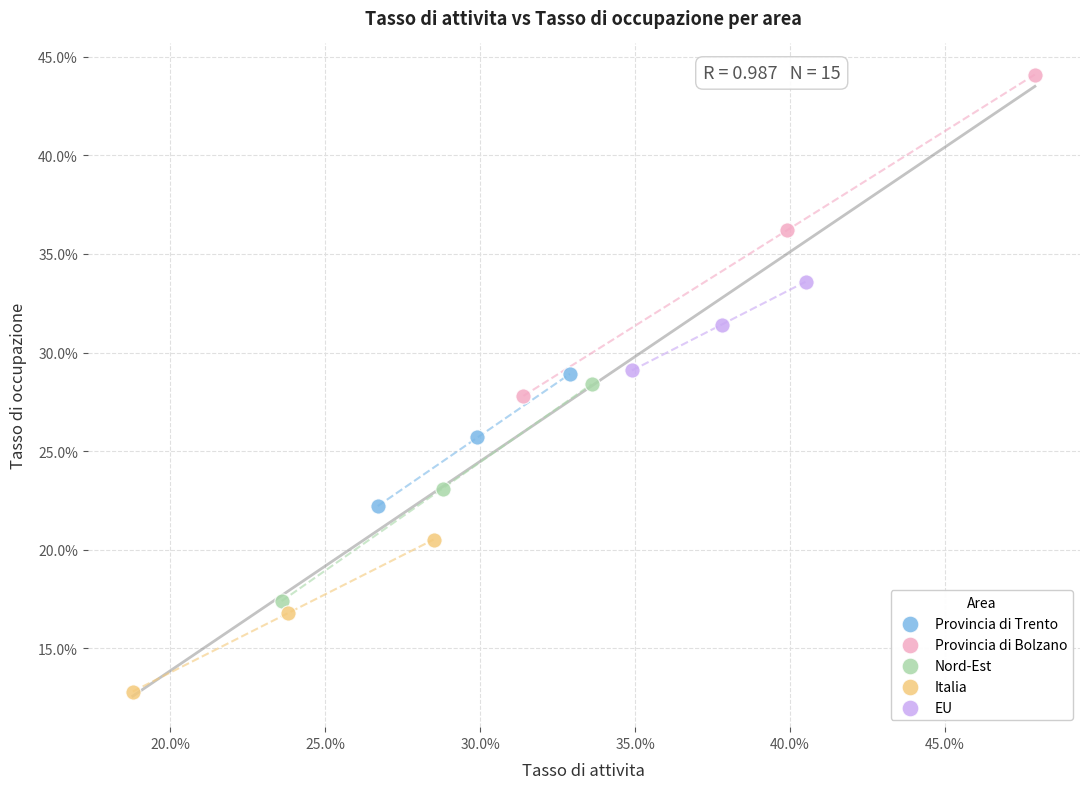

Which series has the widest spread of Y values?

Provincia di Bolzano